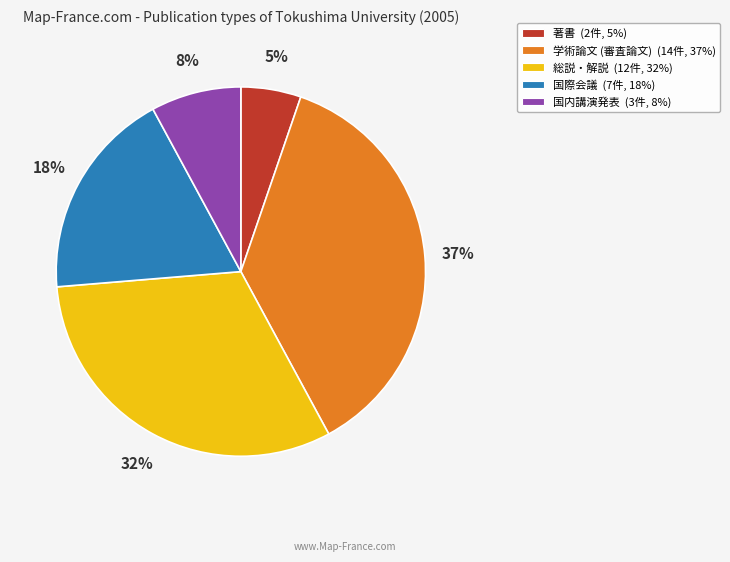

Is 総説・解説 the majority of the pie?

No